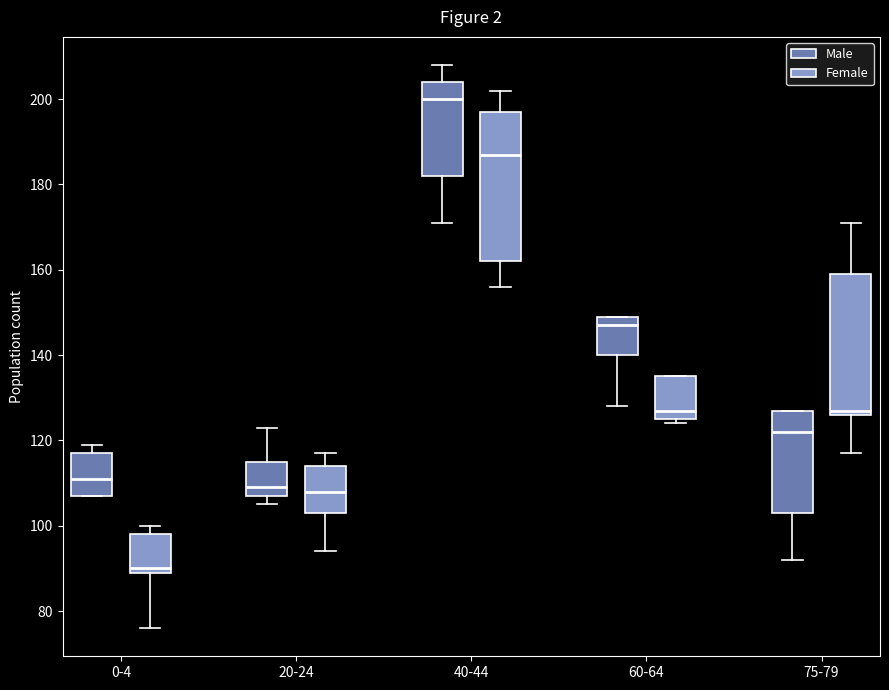

Which box is the tallest, from its lower edge to its upper edge?

40-44 (Female)